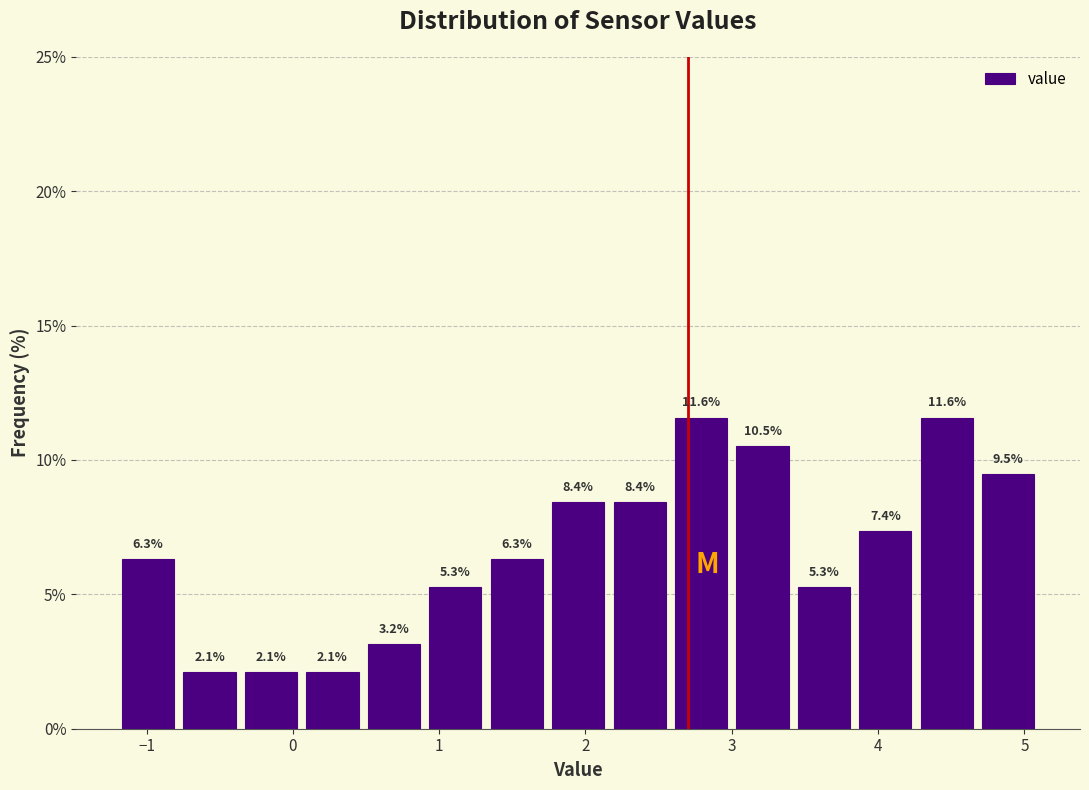

Reading left to right, transcribe this chart: for each bar, give the range it covers on the x-axis and its height. The bar edges are not printed on the chart, so give them approximately, as read against the axis.

-1.20 to -0.78: 6.3
-0.78 to -0.36: 2.1
-0.36 to 0.06: 2.1
0.06 to 0.48: 2.1
0.48 to 0.90: 3.2
0.90 to 1.32: 5.3
1.32 to 1.74: 6.3
1.74 to 2.16: 8.4
2.16 to 2.58: 8.4
2.58 to 3.00: 11.6
3.00 to 3.42: 10.5
3.42 to 3.84: 5.3
3.84 to 4.26: 7.4
4.26 to 4.68: 11.6
4.68 to 5.10: 9.5